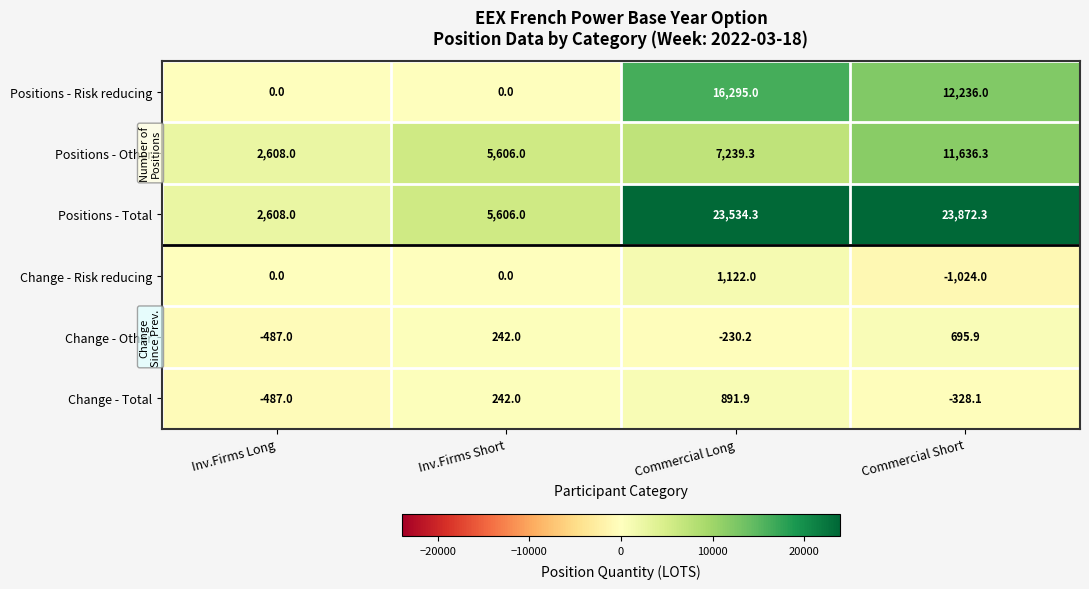

What is the sum of all Change - Risk reducing values?

98.0